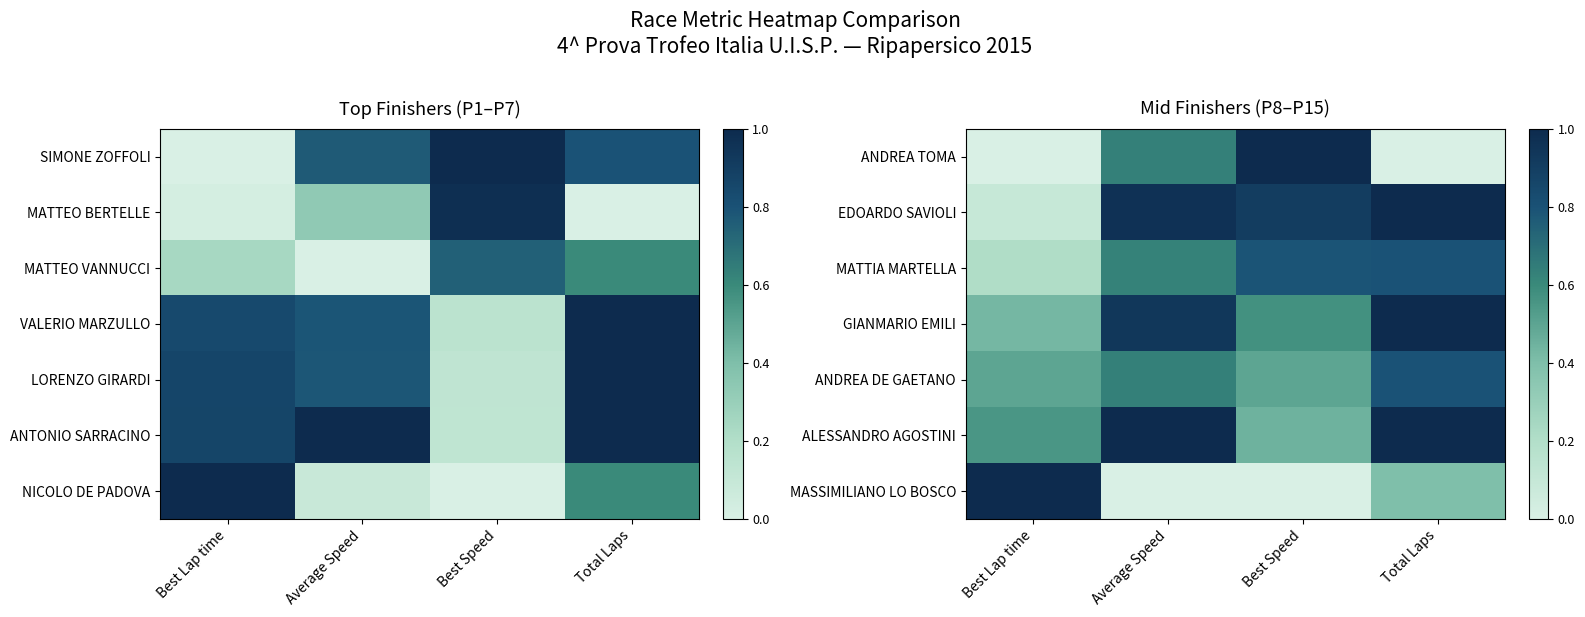

How many distinct data groups are displayed?

7